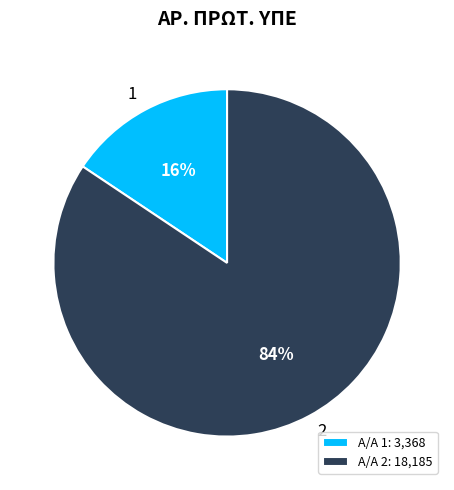

Which category has the smallest portion of the pie?

1